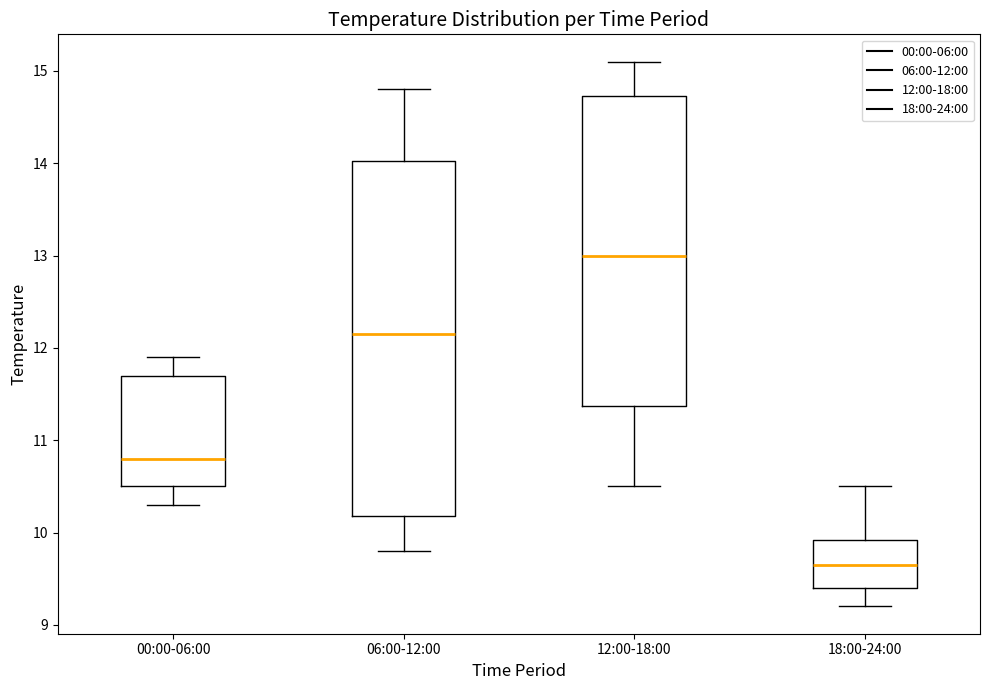

Where does the upper whisker of the box for 00:00-06:00 end on the y-axis? The values are not printed on the chart, so give them approximately, as read against the axis.

11.9